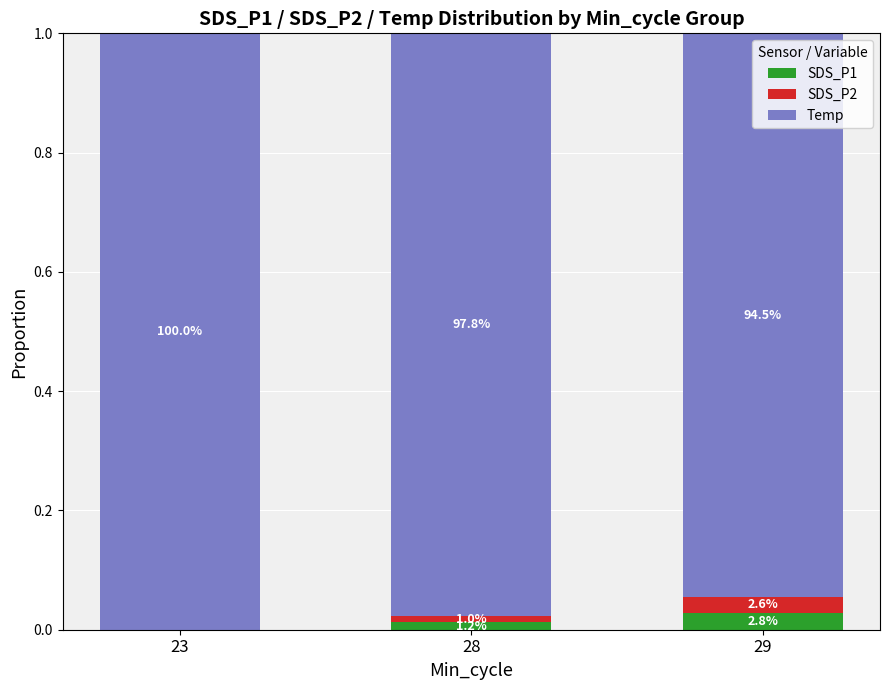

Are the bars horizontal?

No